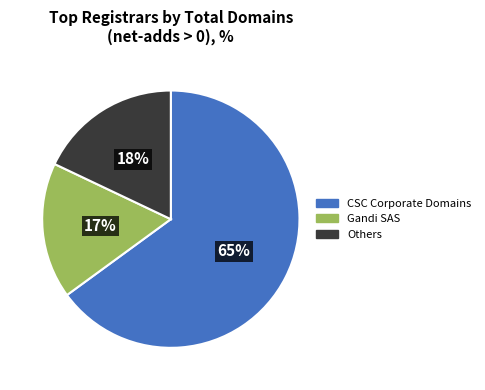

To the nearest percent, what is the average slice percentage?

33%